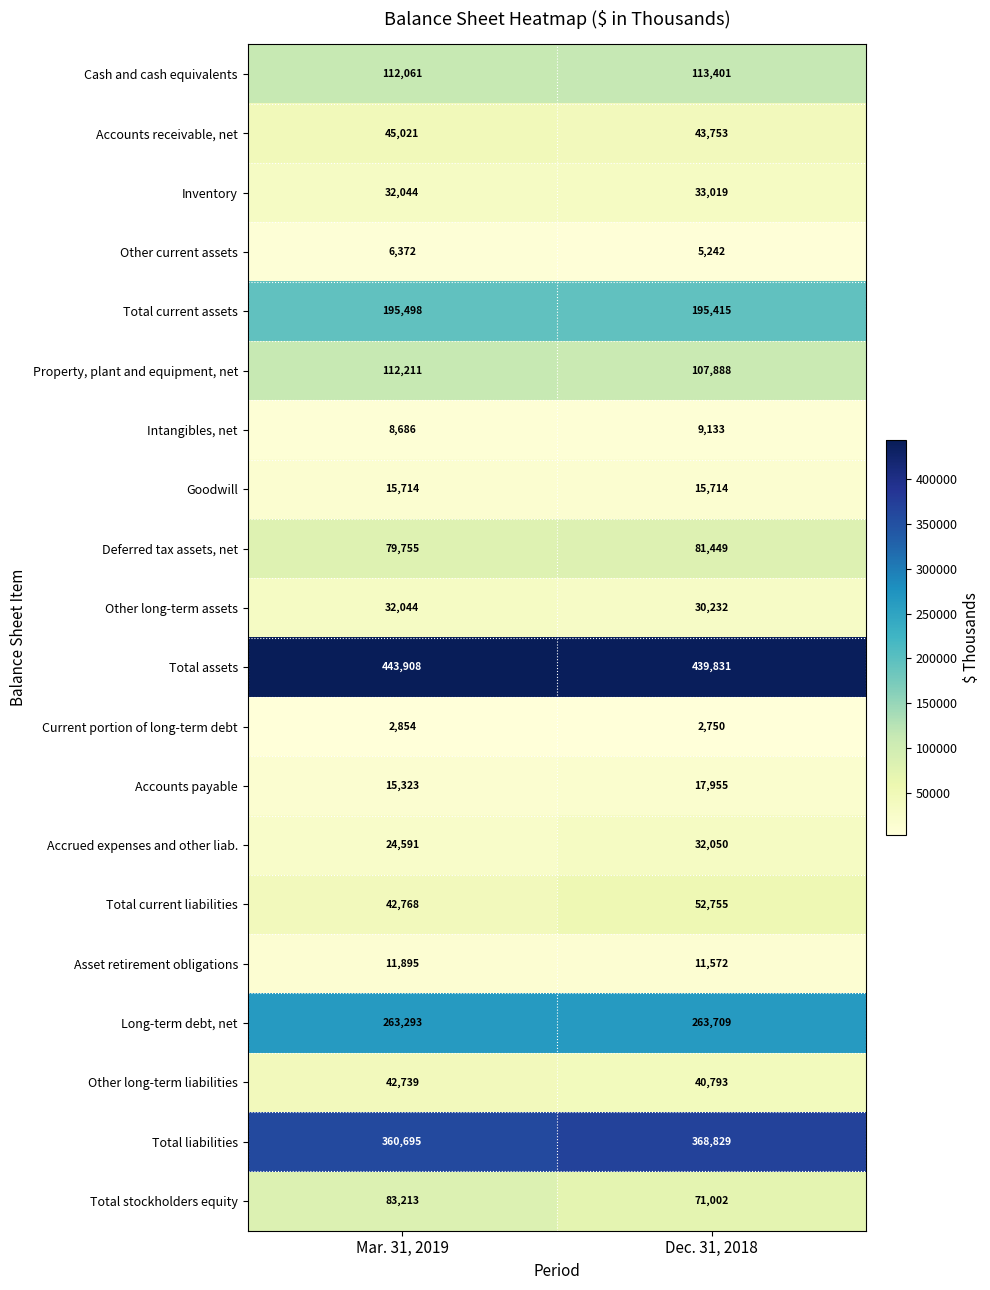

What is the total value across all series at Dec. 31, 2018?

1936492